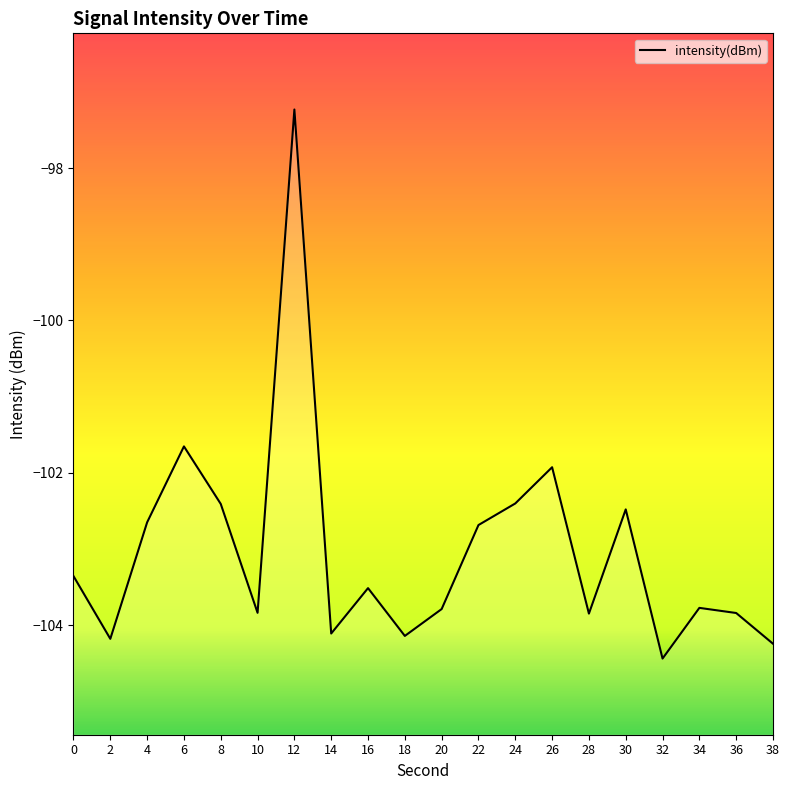

True or false: the data has more than 2 interior local peaks.

True